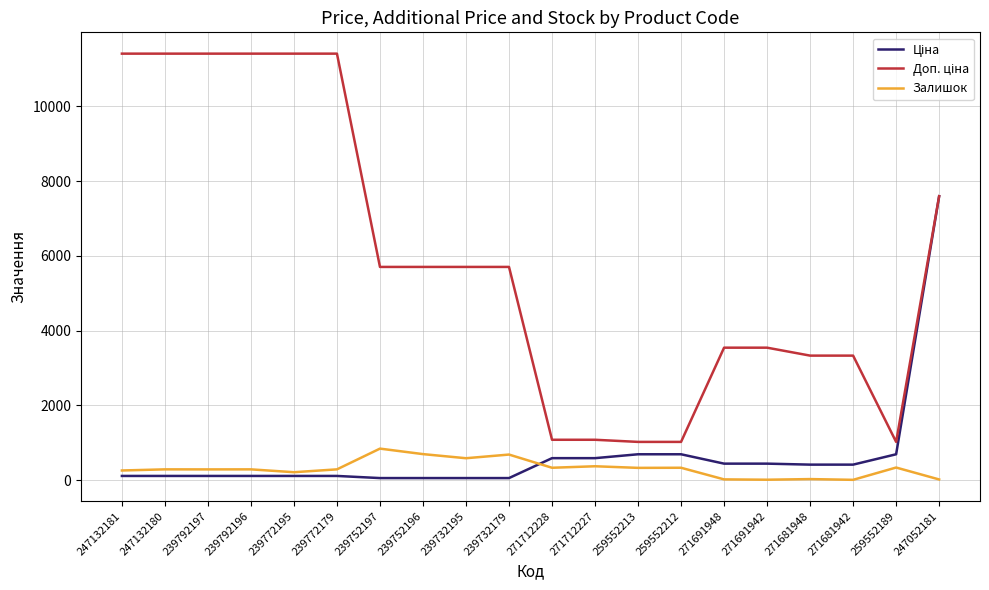

At which category is the sum across all series the highest?

247052181